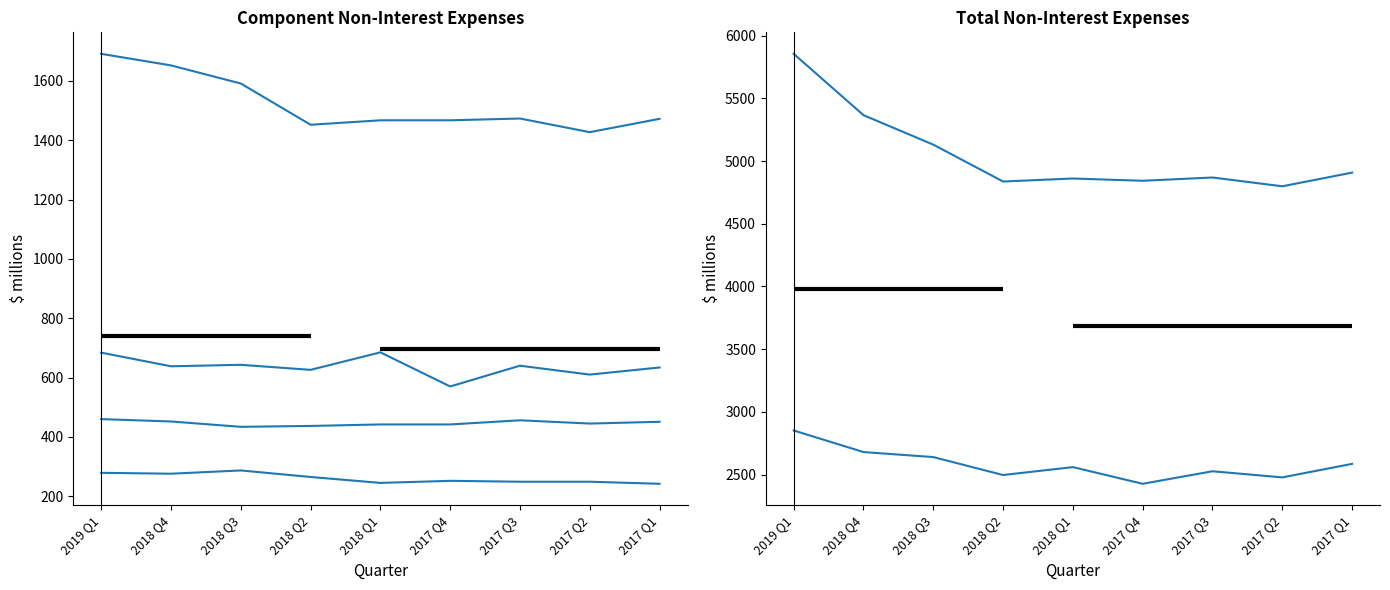

Reading right to left, list all the values displayed in this chart.

Salaries: 1472	1427	1473	1467	1467	1452	1591	1652	1691
Incentive compensation: 634	610	640	570	685	626	643	638	684
Total occupancy: 451	445	456	442	442	437	434	452	460
Total equipment: 242	249	249	252	245	265	287	276	279
Total salaries and employee benefits: 2586	2478	2527	2427	2560	2497	2640	2680	2852
Total non-interest expenses: 4908	4799	4869	4843	4861	4837	5131	5366	5855